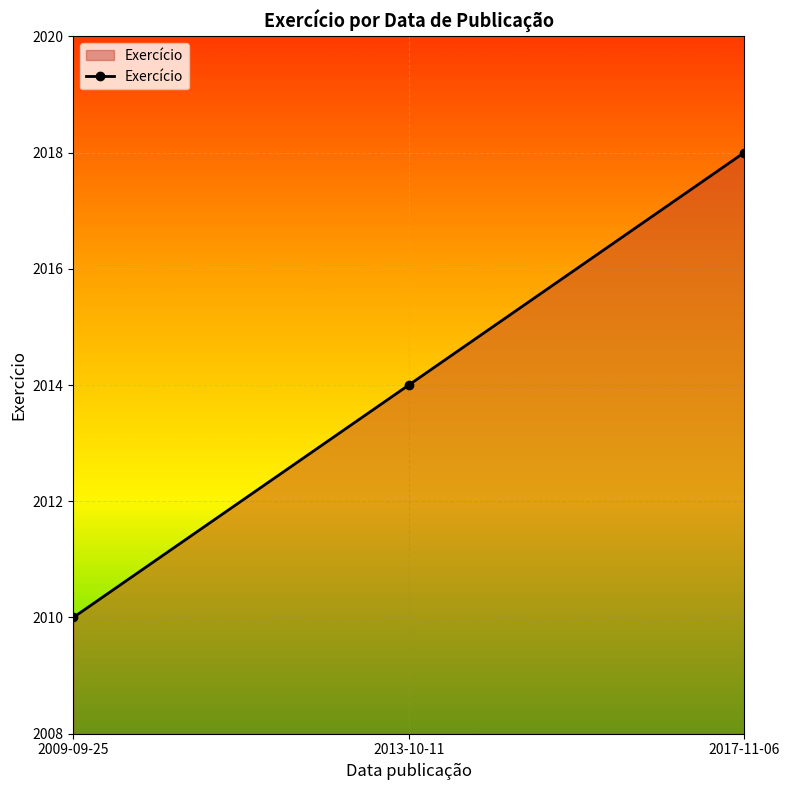

Does the chart display data point markers on the line(s)?

Yes